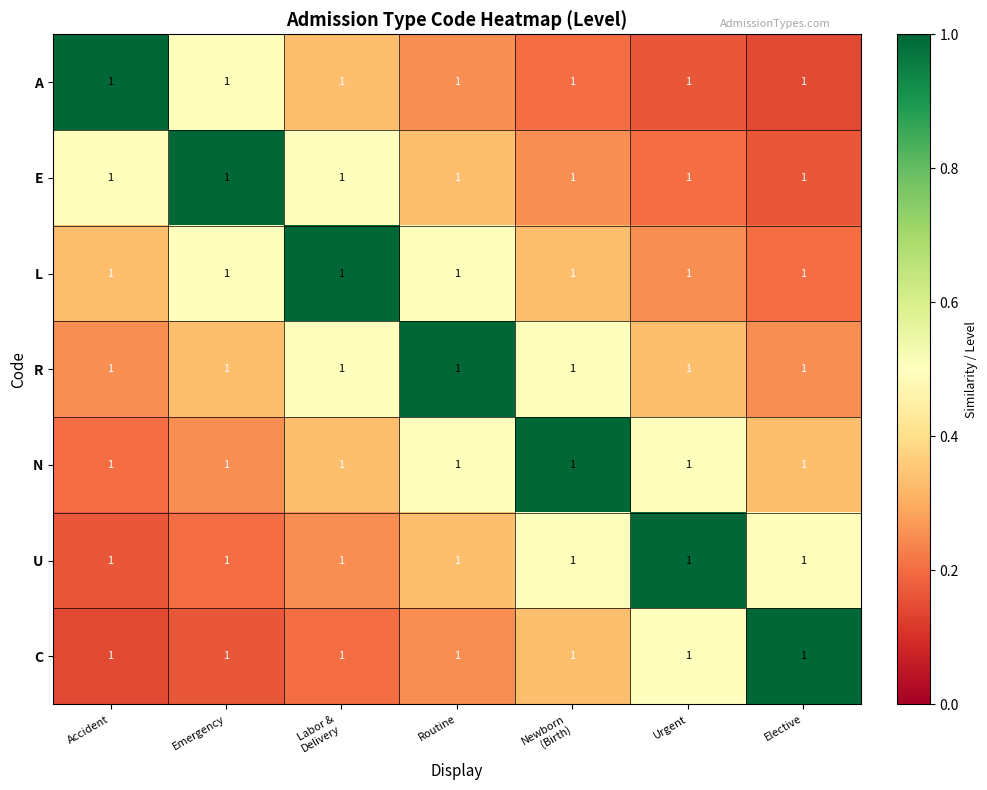

How many L values are between 0 and 1?

7